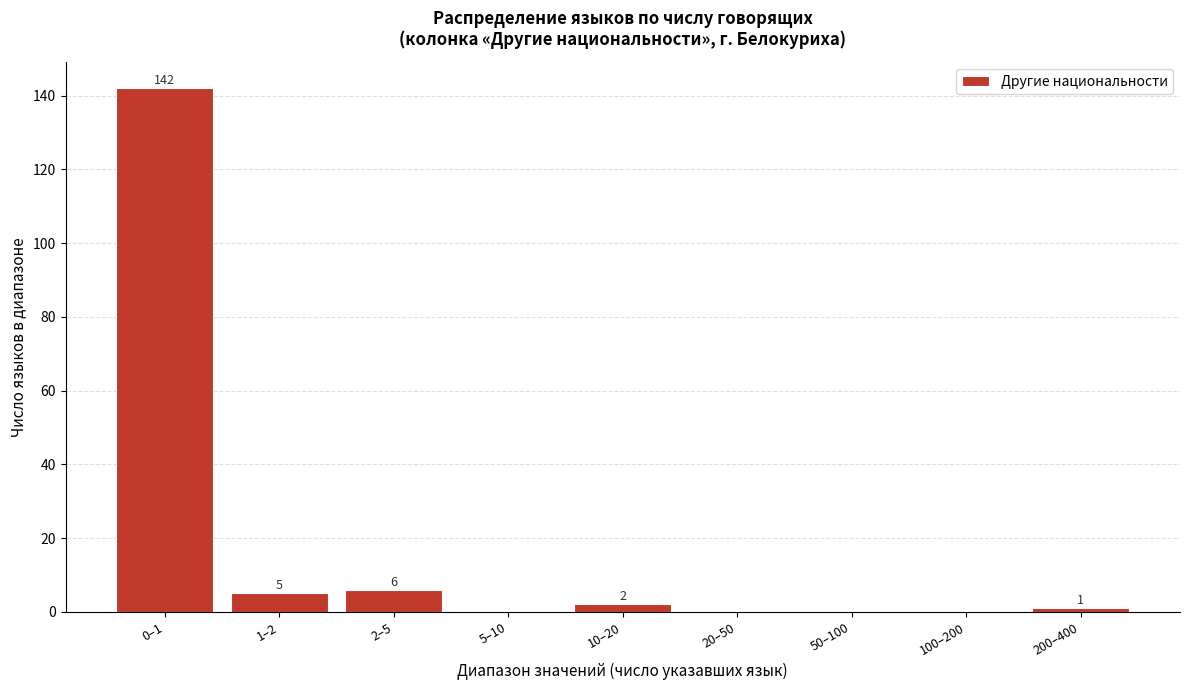

Reading left to right, list all the values displayed in this chart.

0–1=142	1–2=5	2–5=6	5–10=0	10–20=2	20–50=0	50–100=0	100–200=0	200–400=1